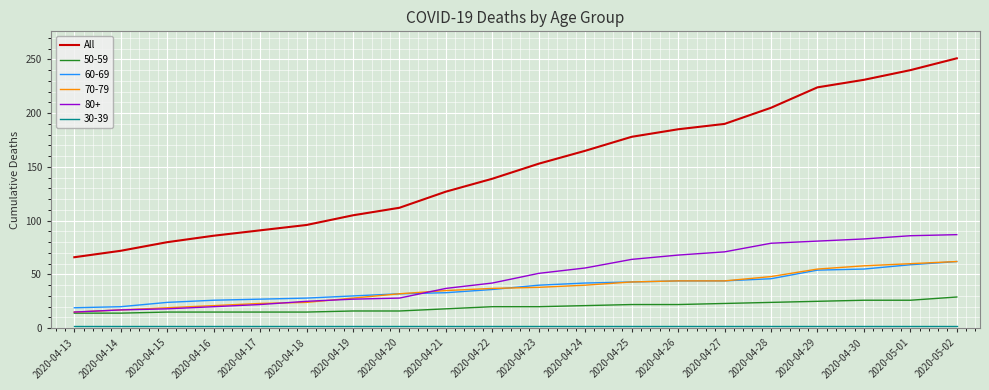

Which series has the widest spread of values?

All